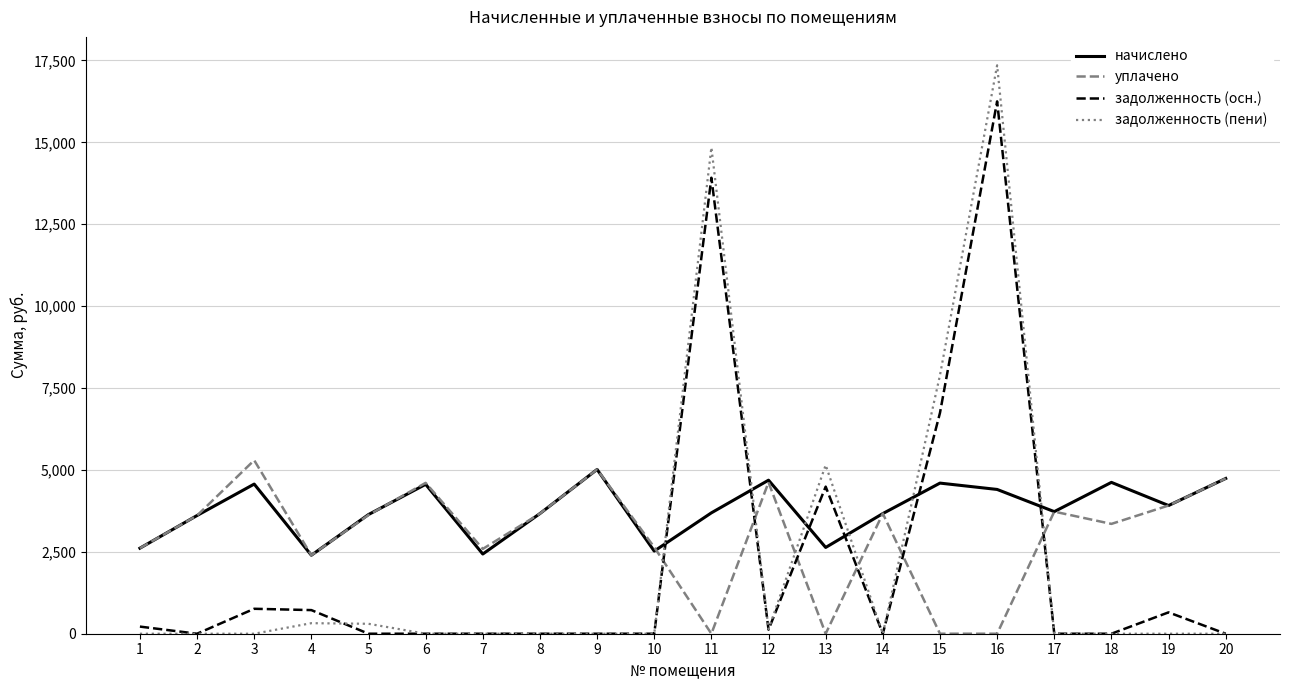

Is the value of задолженность (пени) at 6 greater than the value of начислено at 11?

No